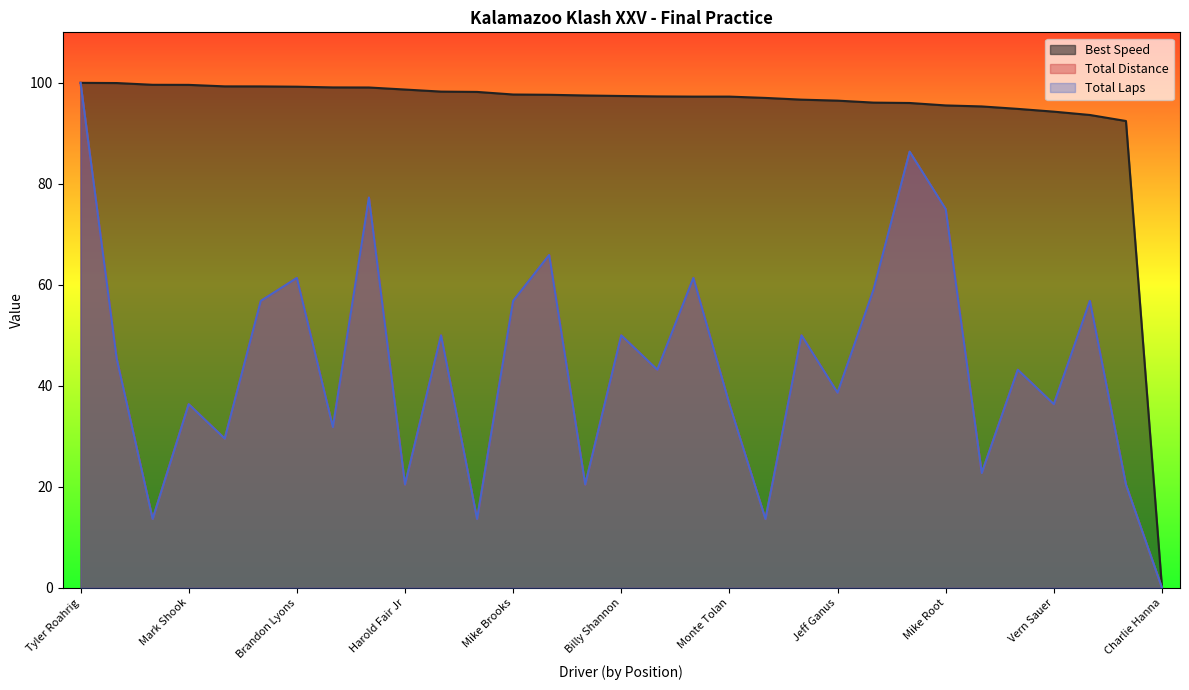

At which category does the chart reach its minimum across all series?

Charlie Hanna